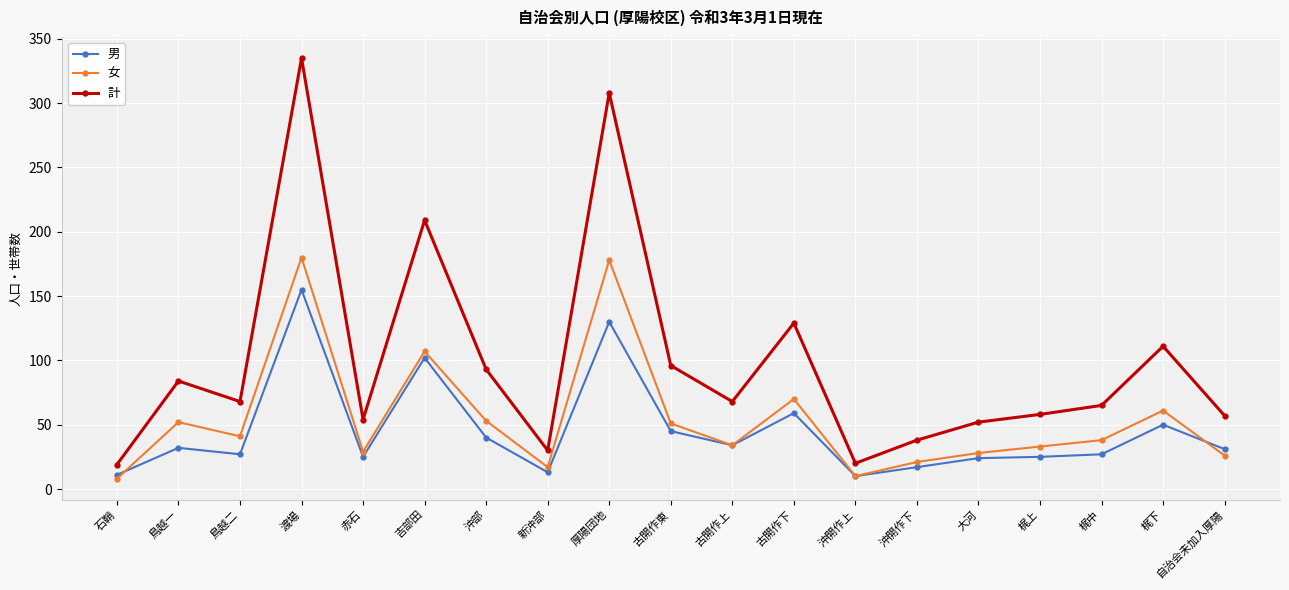

Which series has the largest total across all categories?

計